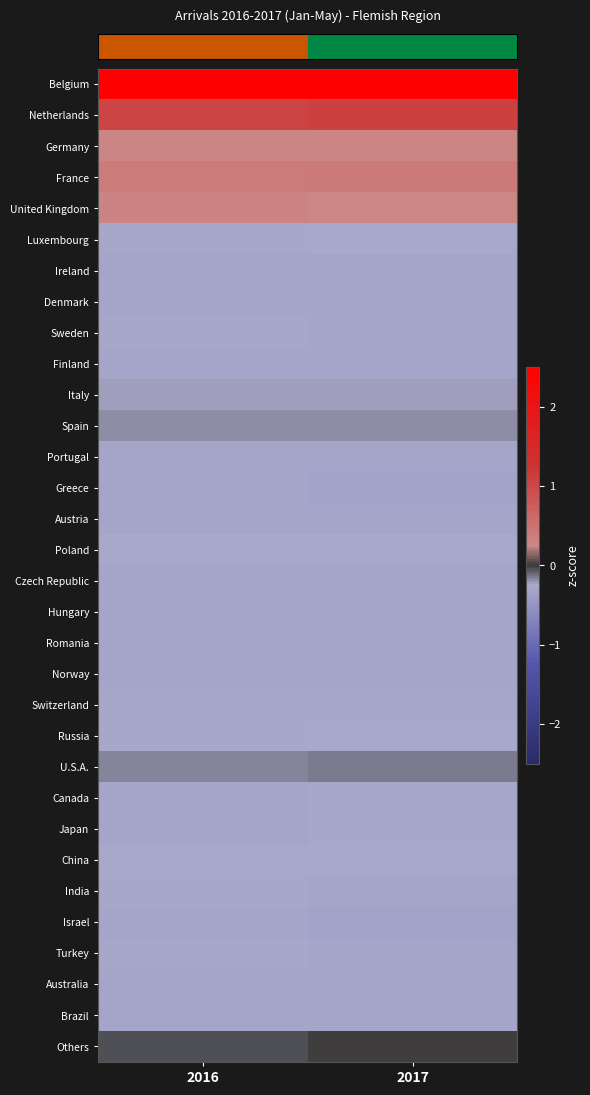

At which category does the chart reach its minimum across all series?

2017